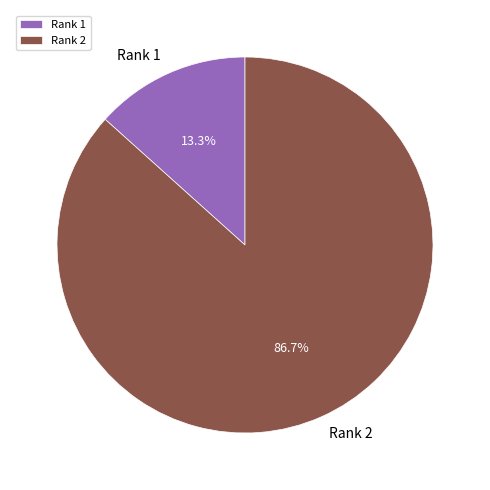

Is it true that Rank 2 is 99% of the pie?

False